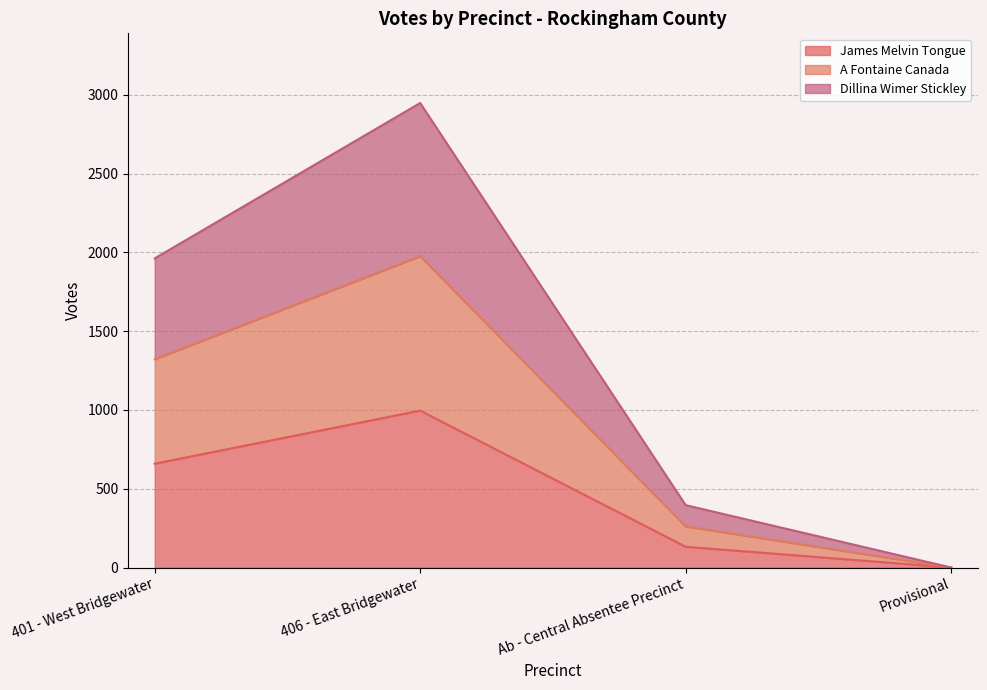

Which series has the largest total across all categories?

Dillina Wimer Stickley